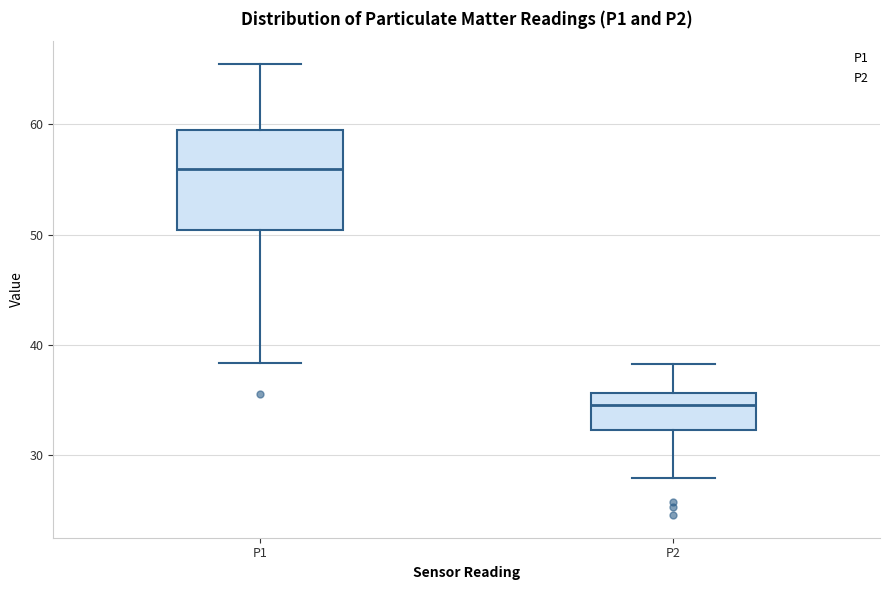

Reading left to right, read every box against the y-axis: the position of its median line, the range the box covers, and the ends of its whiskers. The values are not printed on the chart, so give them approximately, as read against the axis.

P1: median 56, box 50 to 59, whiskers 38 to 66
P2: median 34, box 32 to 36, whiskers 28 to 38